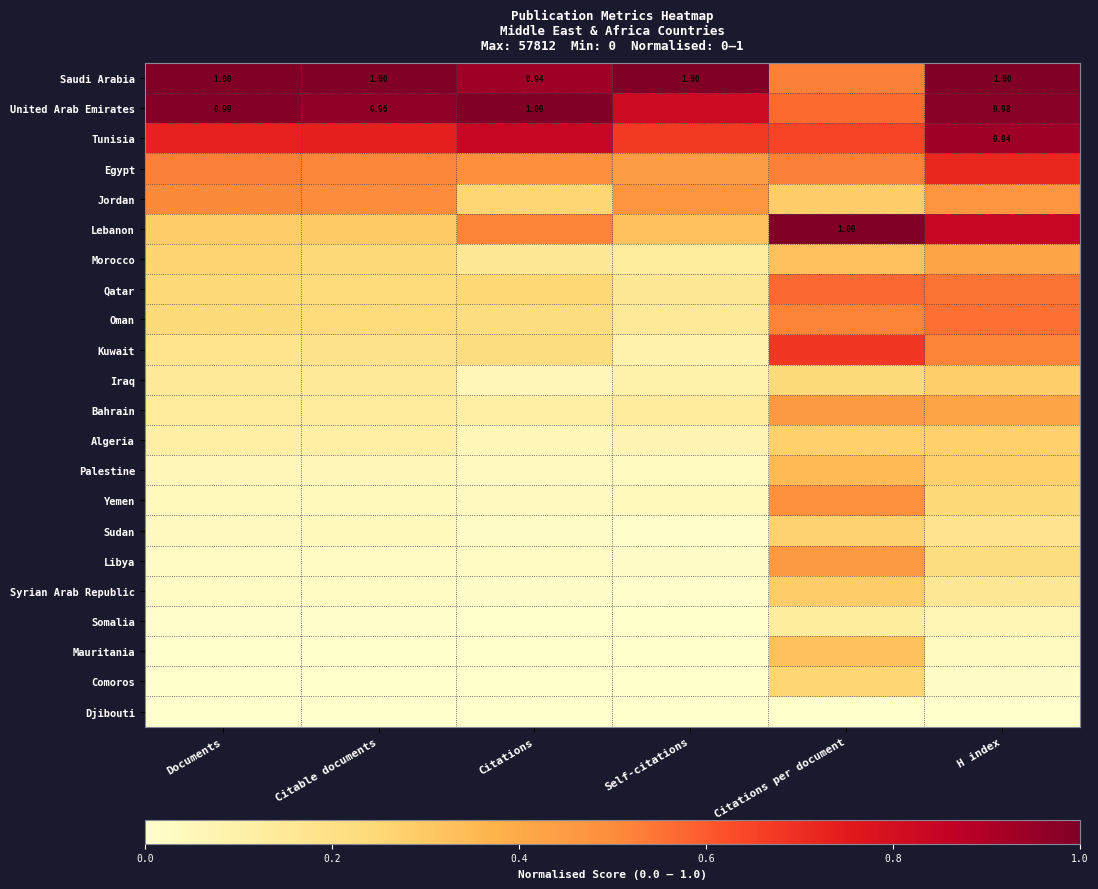

What is the spread (max minus min) of values at Documents?

1.0